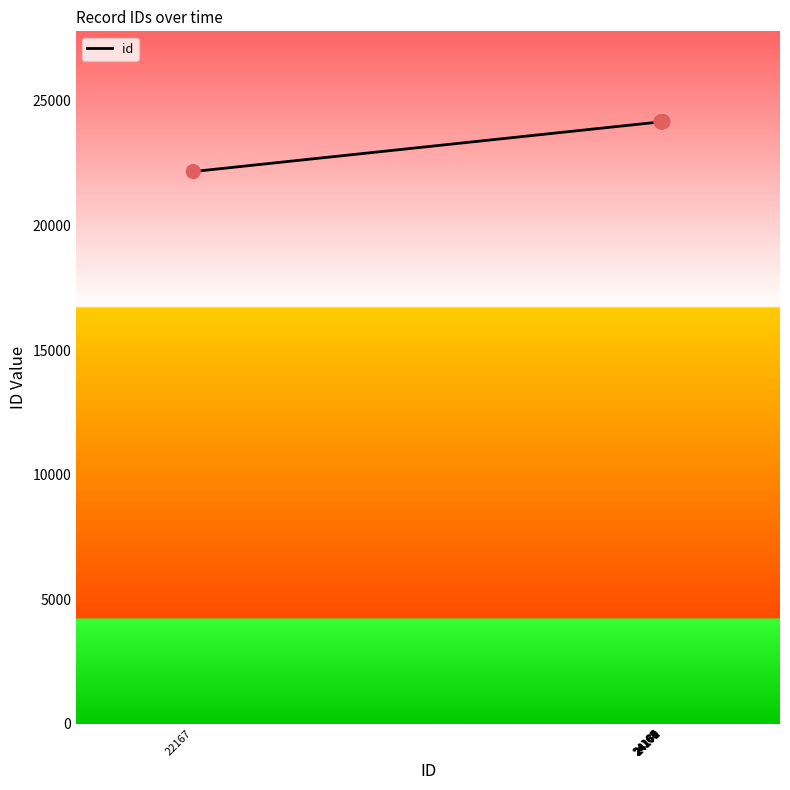

What is the ratio of the value at 24171 to the value at 24168?

1.0